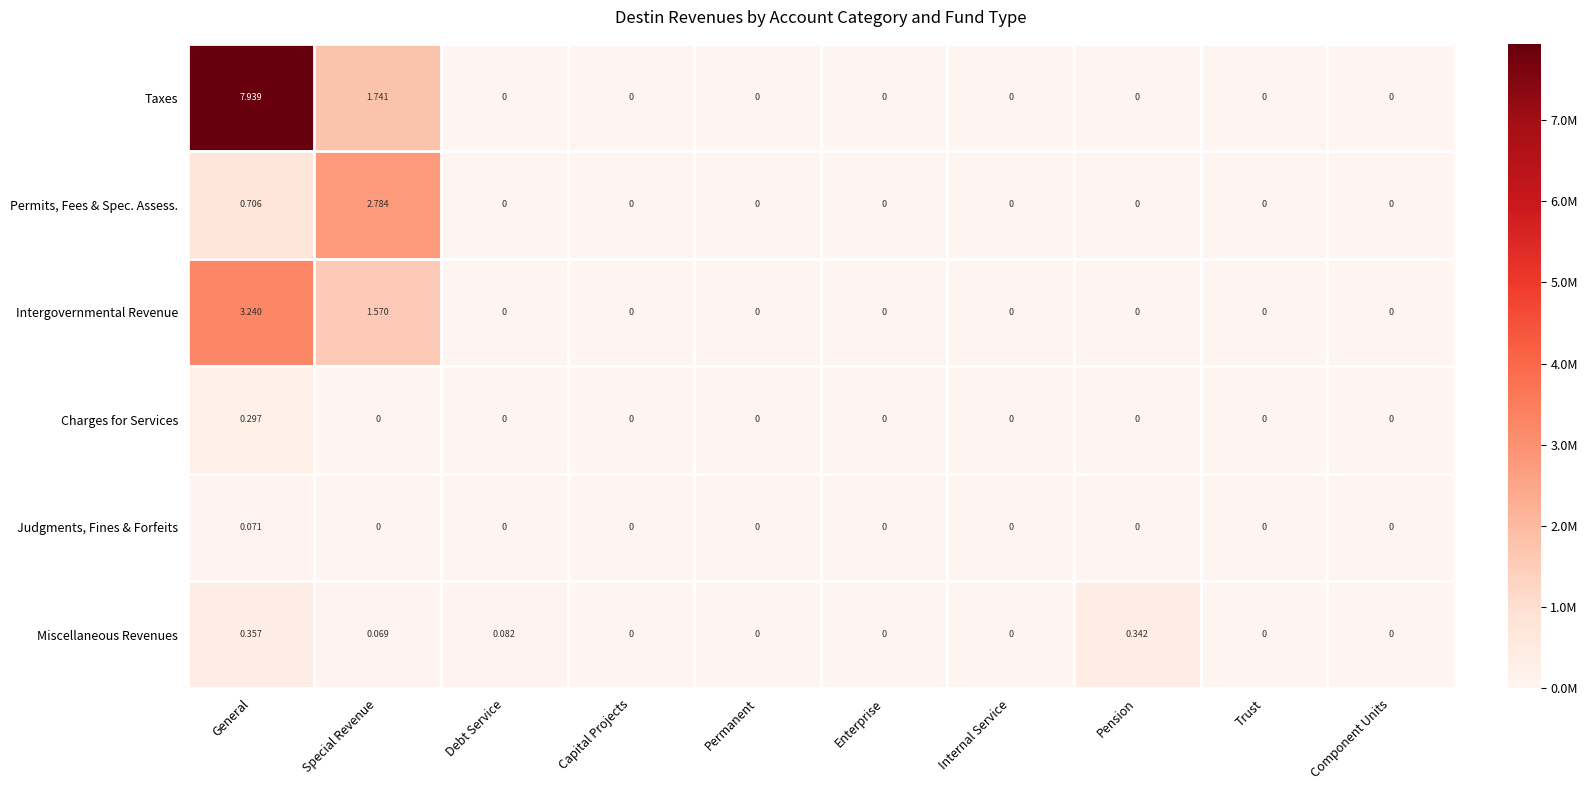

Which label corresponds to the largest value in the chart?

General